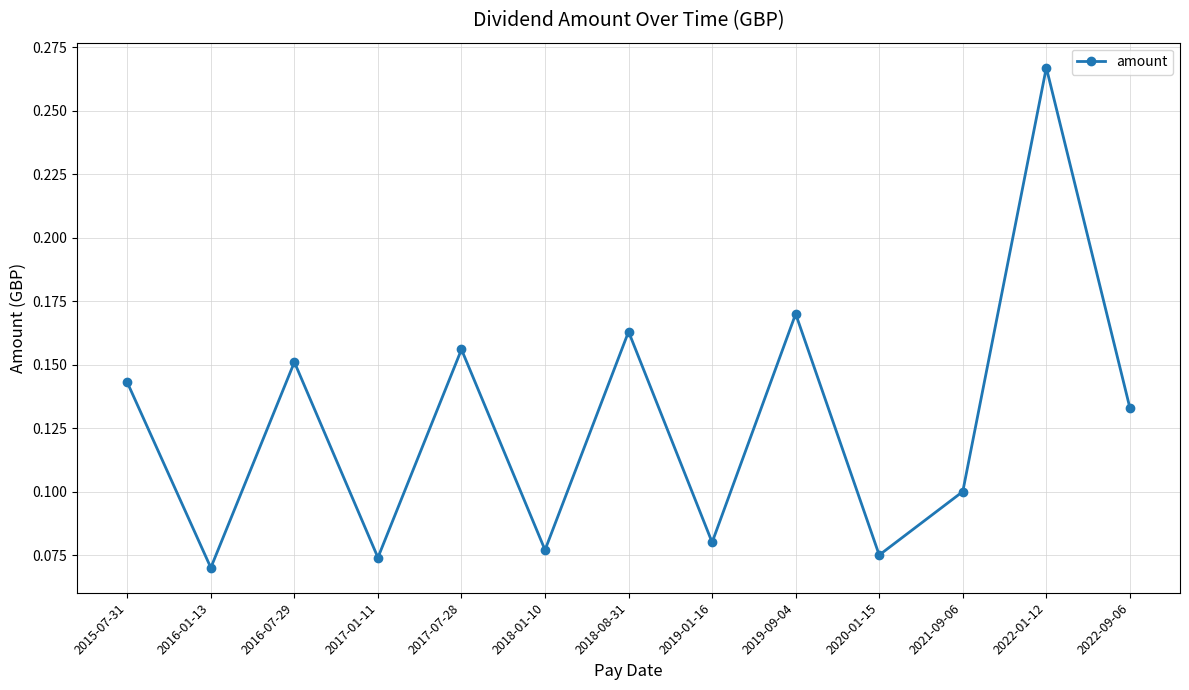

How many lines are shown in the chart?

1